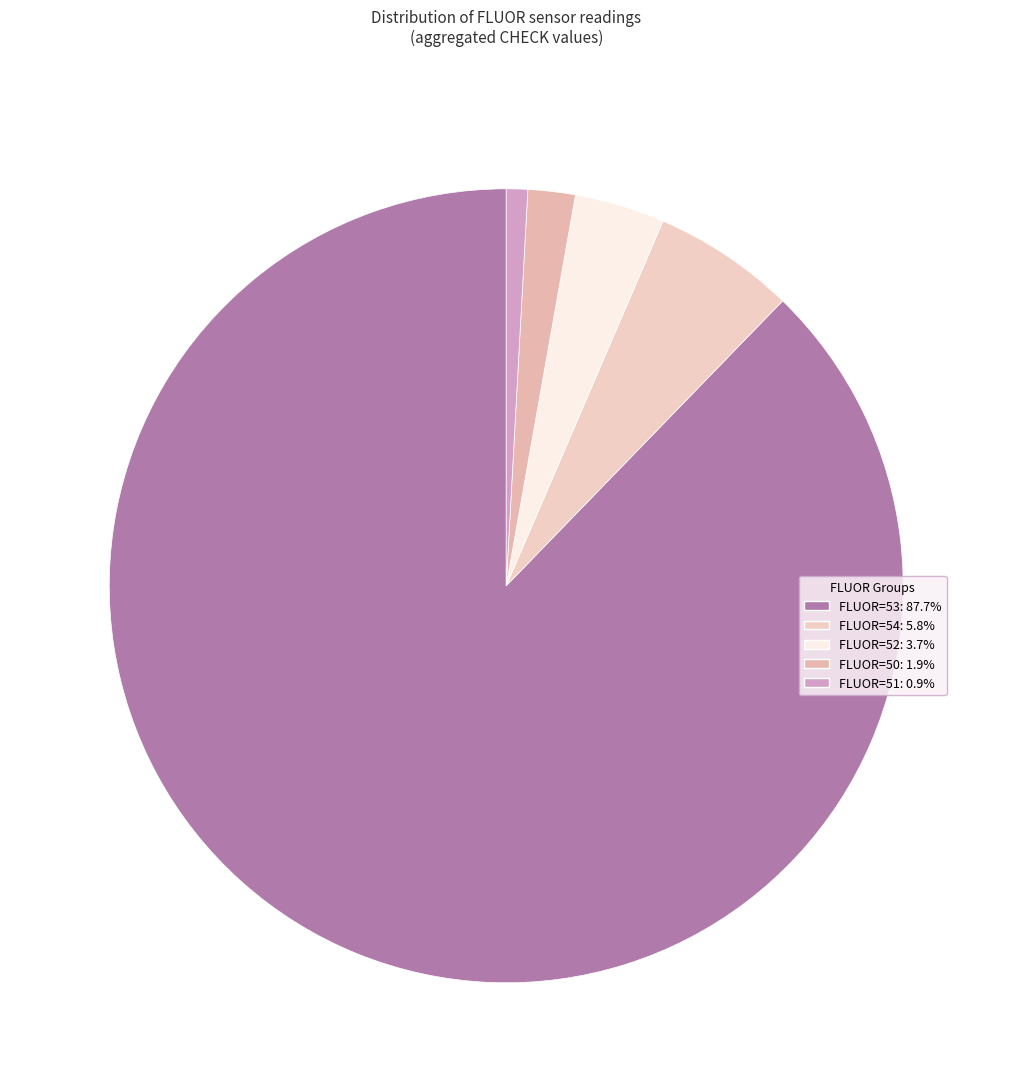

Count the number of slices in the pie.

5